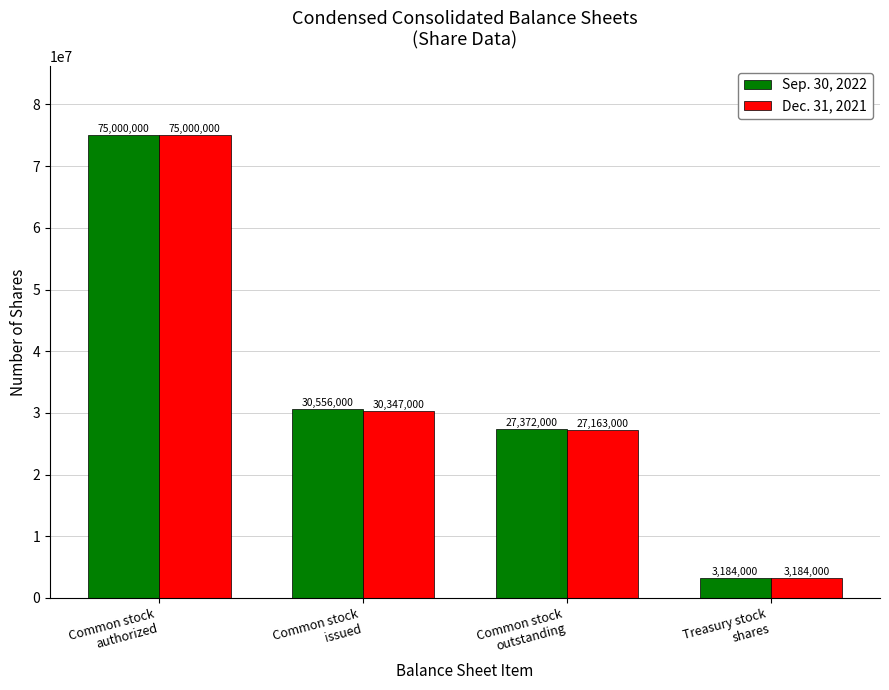

What is the difference between the second highest and second lowest values in the Sep. 30, 2022 series?

3184000